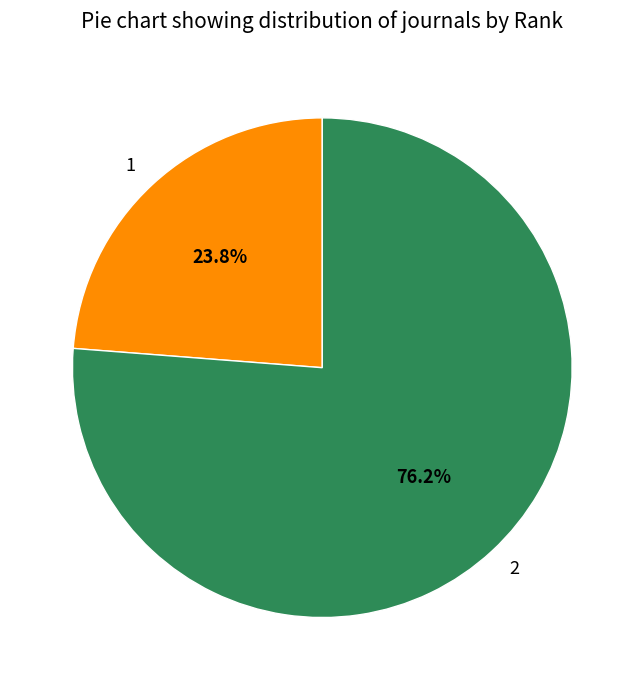

Combined, what portion of the pie is 1 and 2?

100.0%